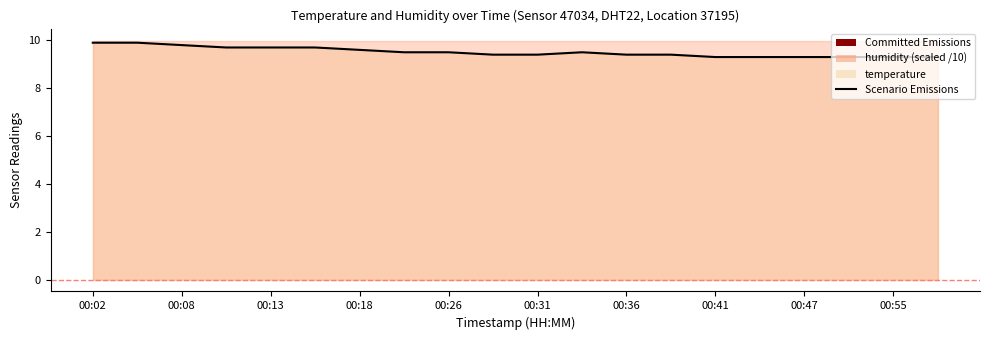

Where is the data nearest to the value 9?

00:41